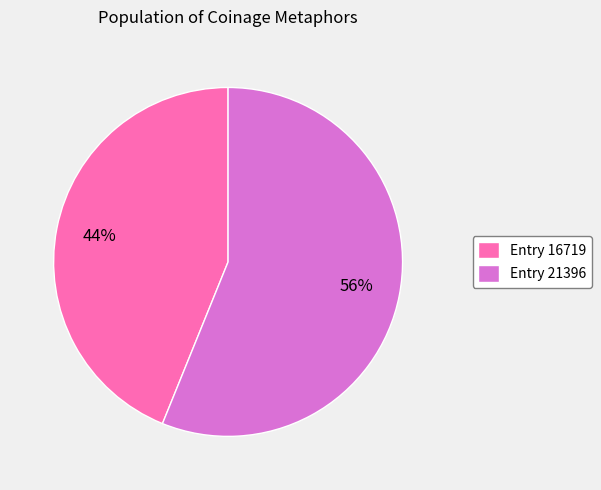

Do Entry 16719 and Entry 21396 together represent more than half of the pie?

Yes